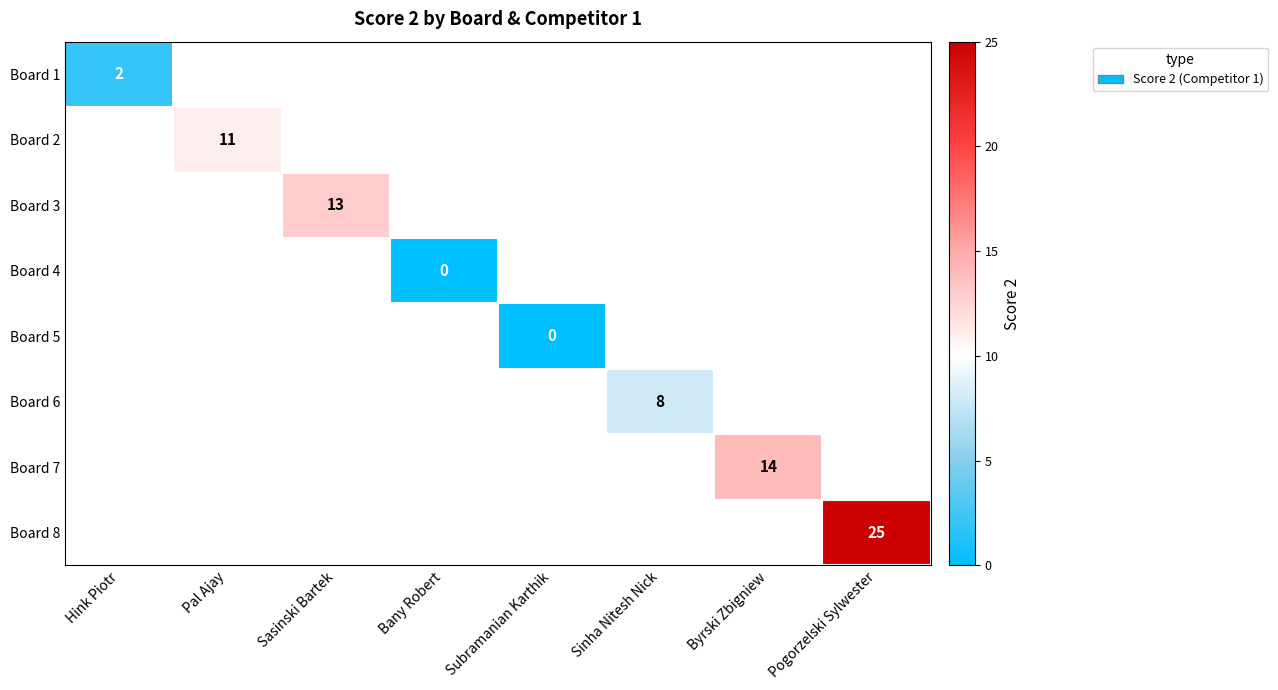

The Board 8 series shows 25 at Pogorzelski Sylwester. True or false?

True